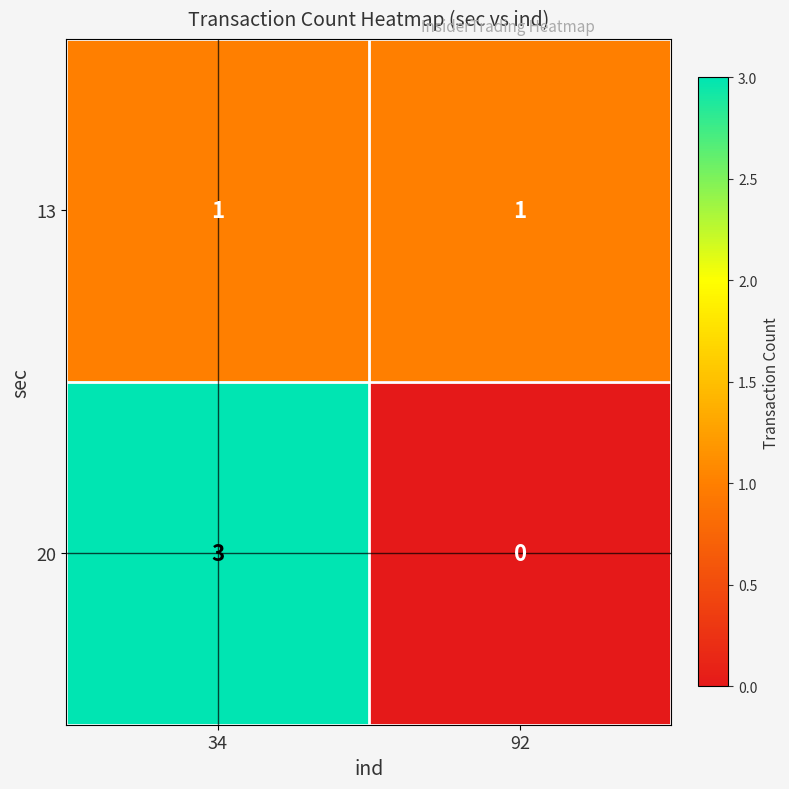

How many categories are shown in the chart?

2